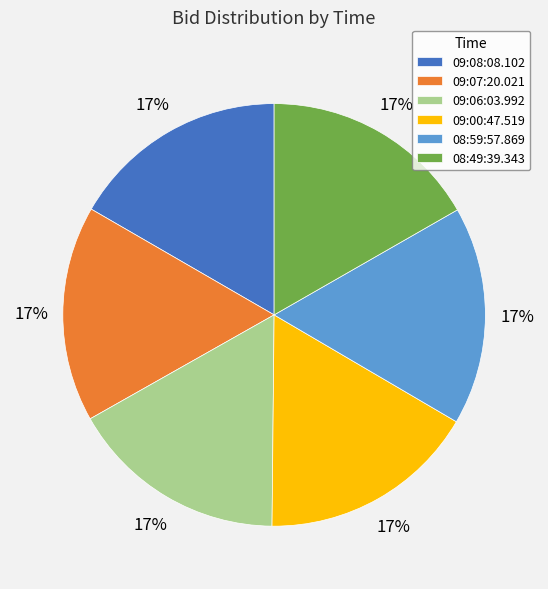

The 09:08:08.102 slice represents 2% of the pie. True or false?

False